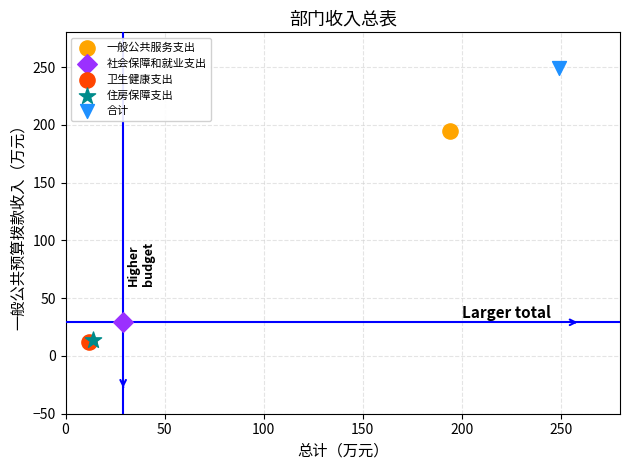

What are all the series names shown in the legend?

一般公共服务支出, 社会保障和就业支出, 卫生健康支出, 住房保障支出, 合计